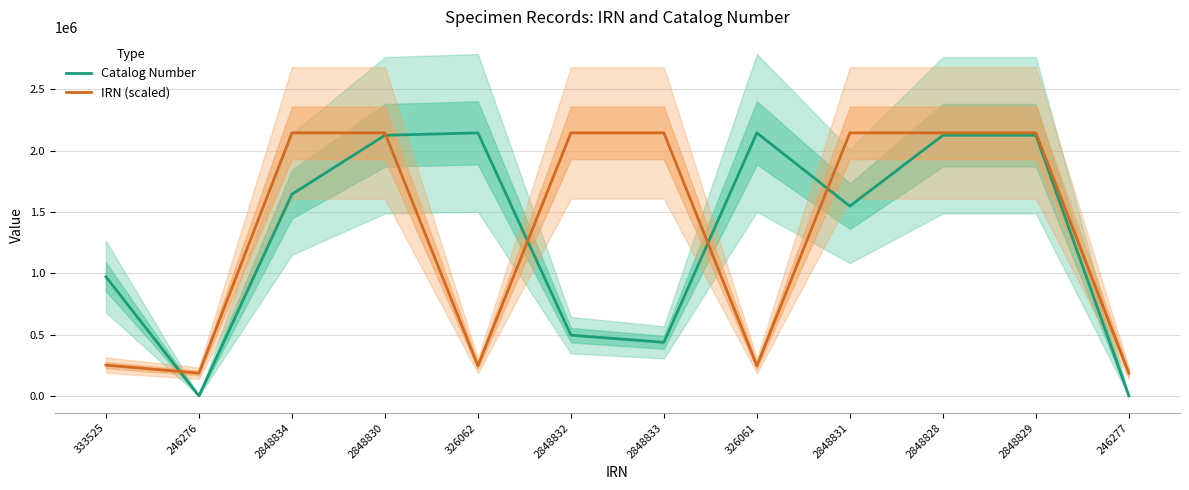

Rank the series by their maximum value, from lowest to highest.

Catalog Number, IRN (scaled)